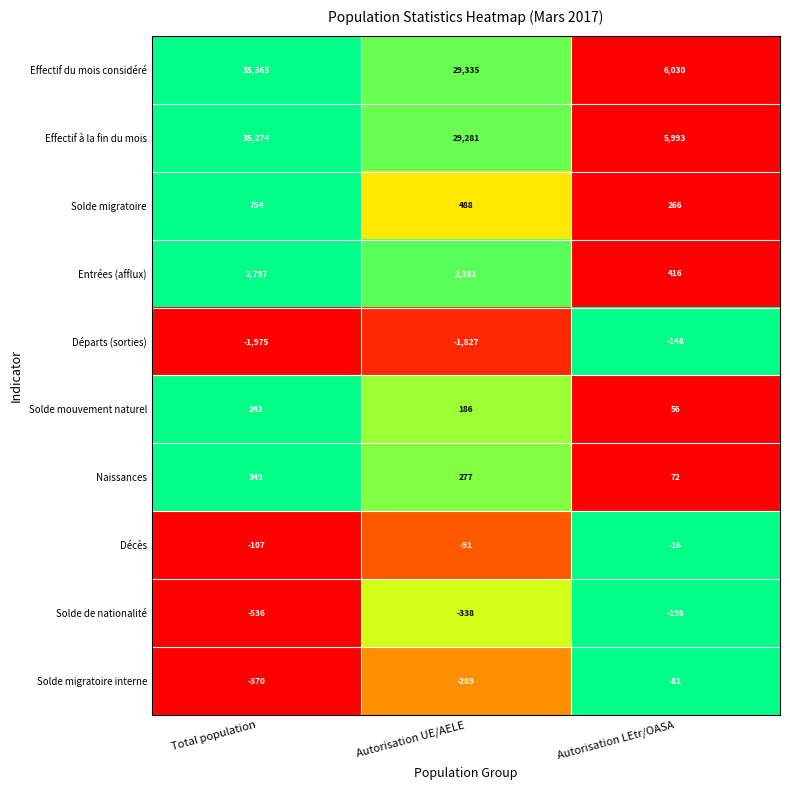

What is the difference between the highest and lowest values at Autorisation LEtr/OASA?

6228